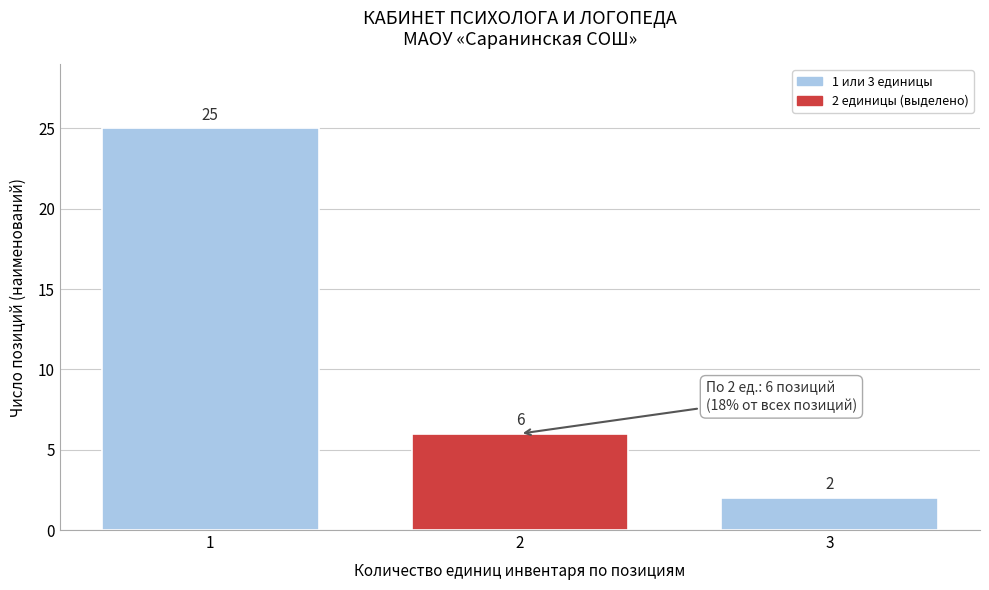

Reading left to right, what are all the values shown in this chart?

25	6	2